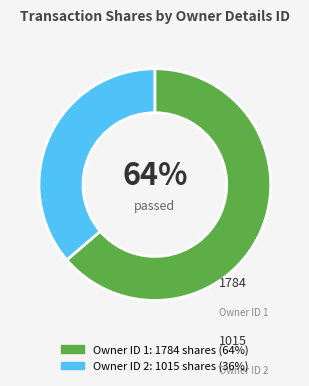

Does any single category account for the majority?

Yes